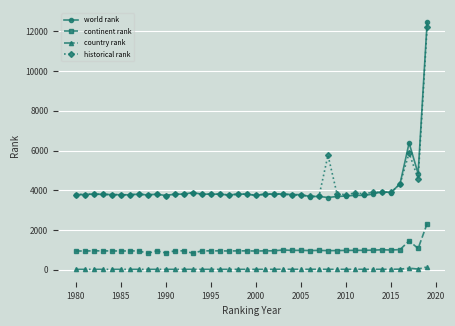

How many categories are shown in the chart?

40